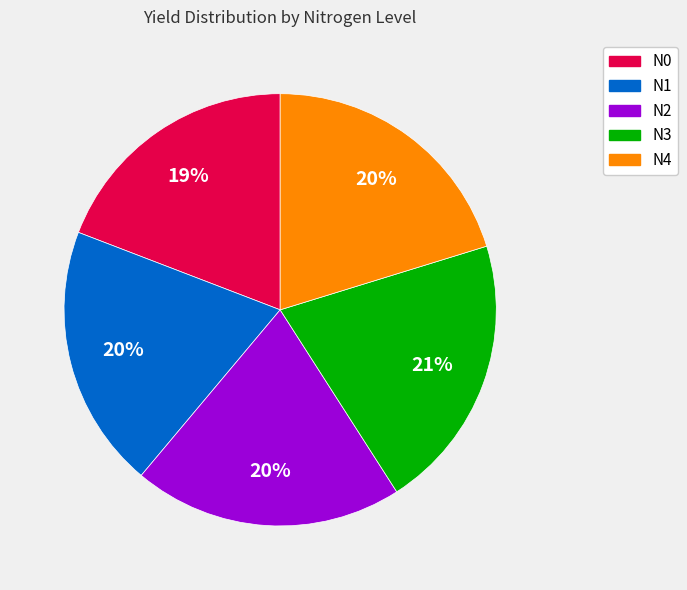

What is the smallest slice in the pie chart?

N0